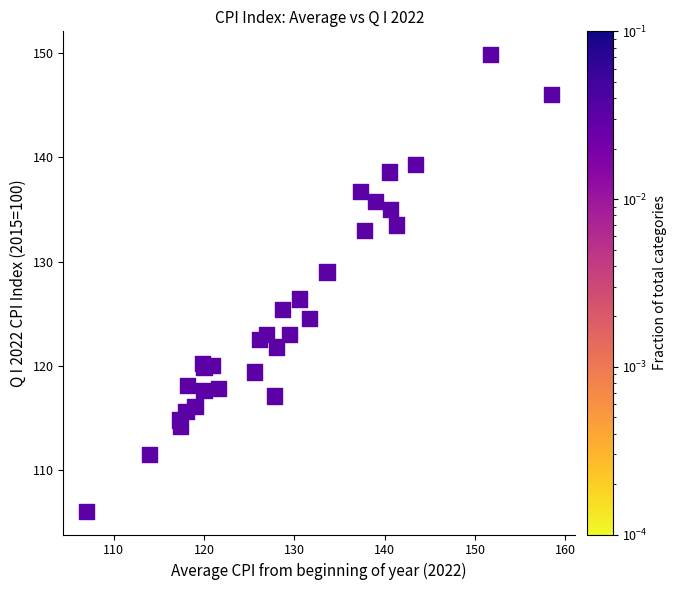

What Y value in the scatter plot is closest to 127?

126.4